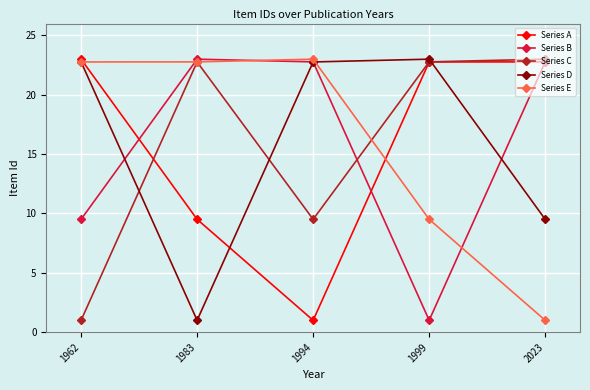

What is the value of the Series D point at the 3rd from the left?

22.8